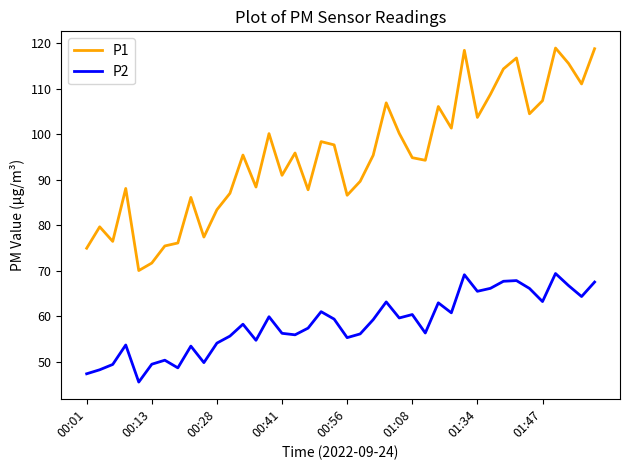

True or false: P2 and P1 intersect in this chart.

False